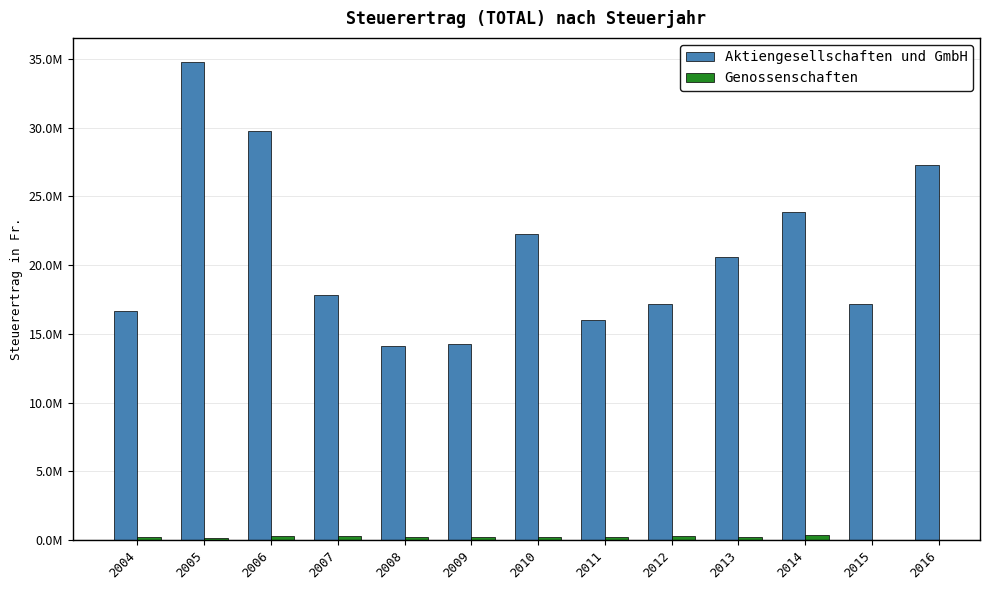

Where does the Aktiengesellschaften und GmbH series first go above 17810246?

2005